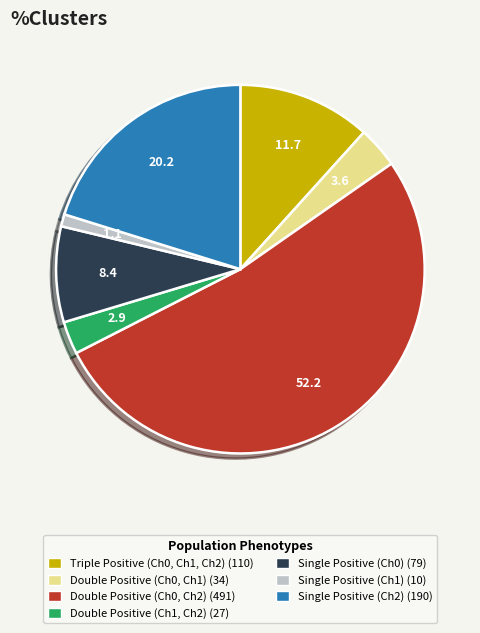

Which slice is the smallest?

Single Positive (Ch1)